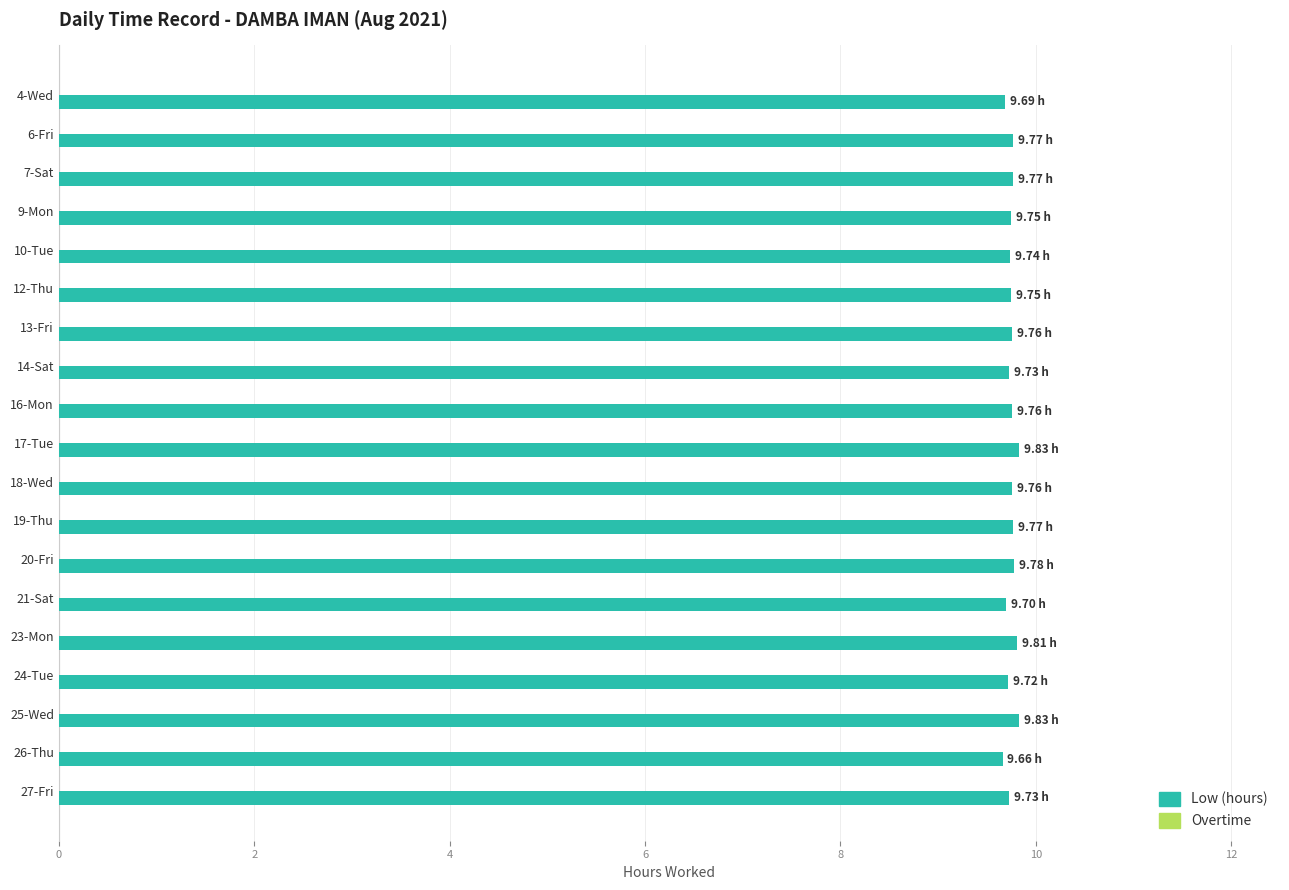

What is the ratio of the value at 6-Fri to the value at 9-Mon?

1.0